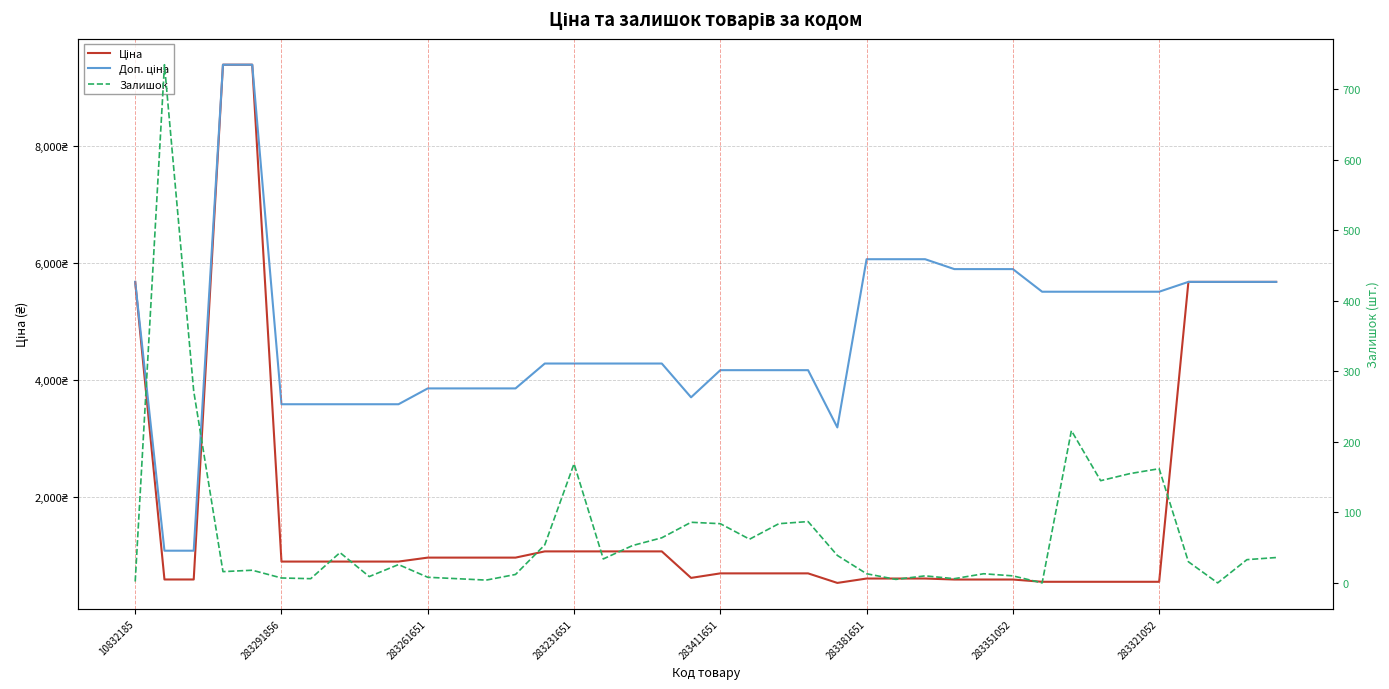

How many times do Ціна and Залишок cross each other?

2